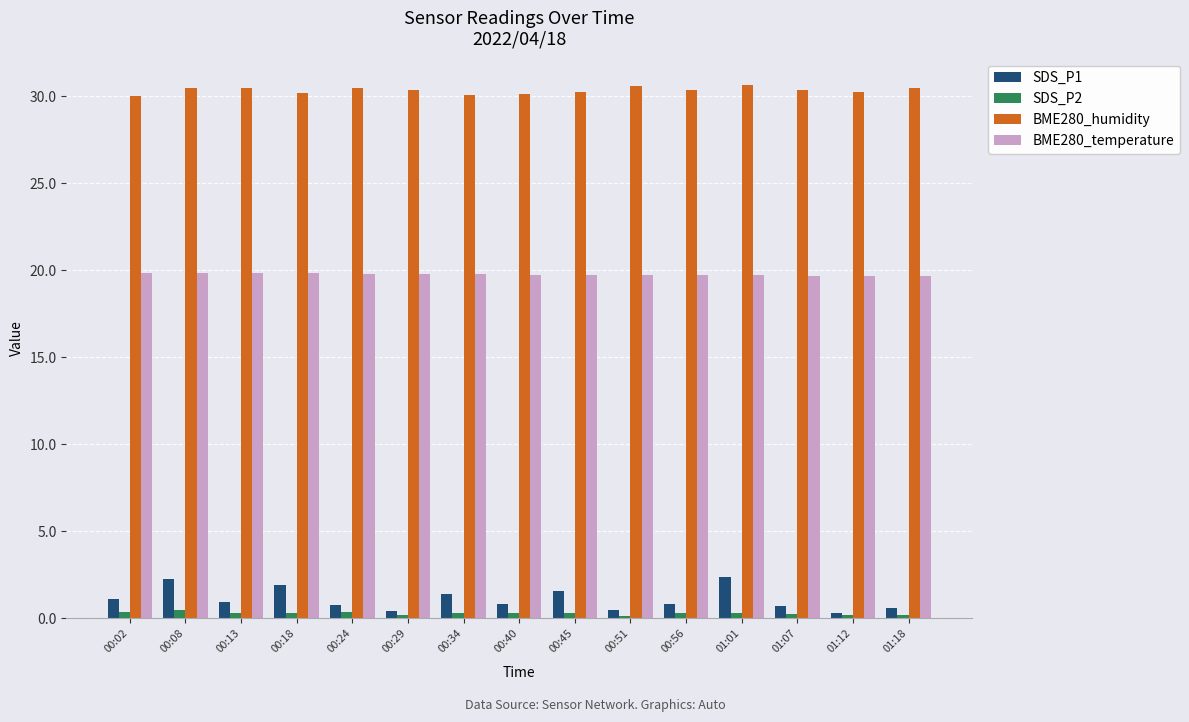

Is it true that BME280_humidity equals 30.4 at 00:24?

True